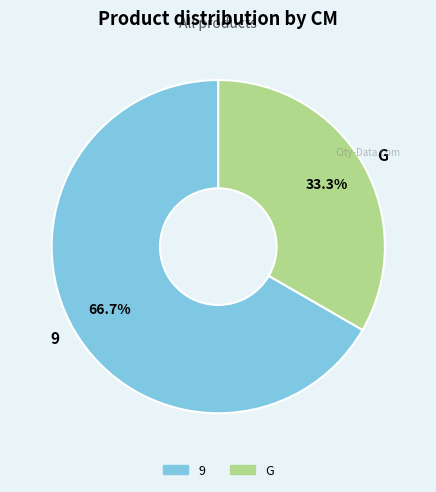

Is it true that G is 40% of the pie?

False